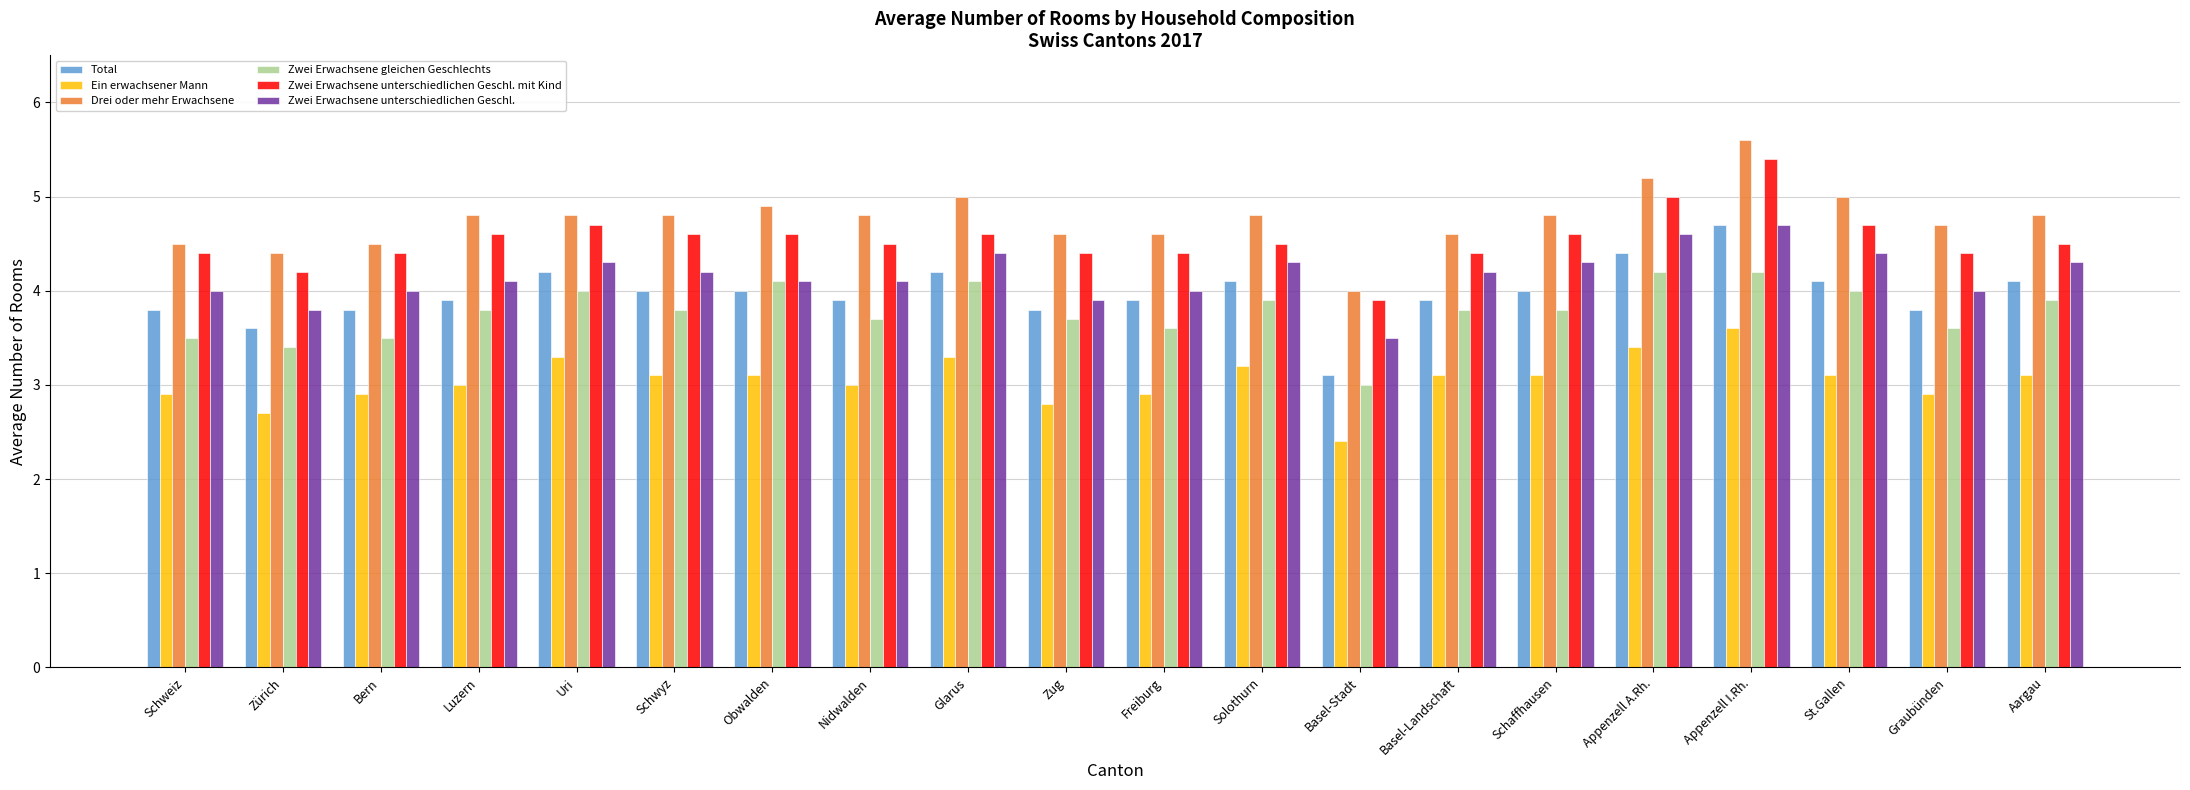

What is the value of the Zwei Erwachsene unterschiedlichen Geschl. bar at the 5th from the left?

4.3